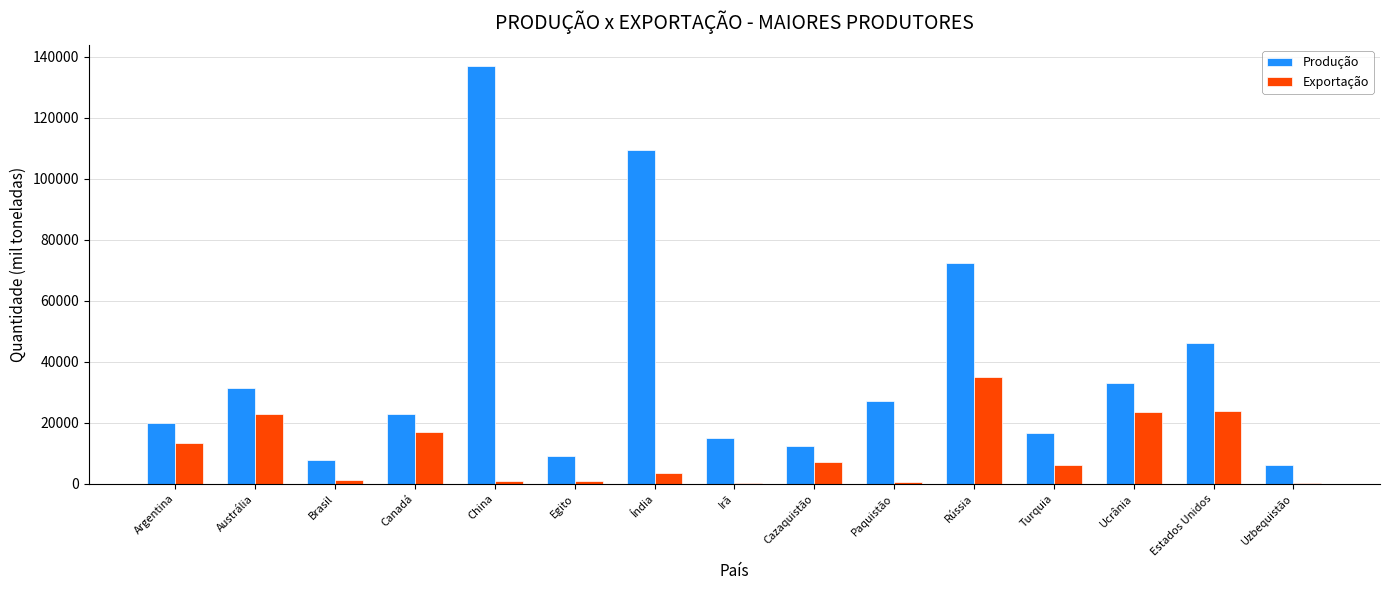

What is the sum of the Produção values at Rússia and Cazaquistão?

85000